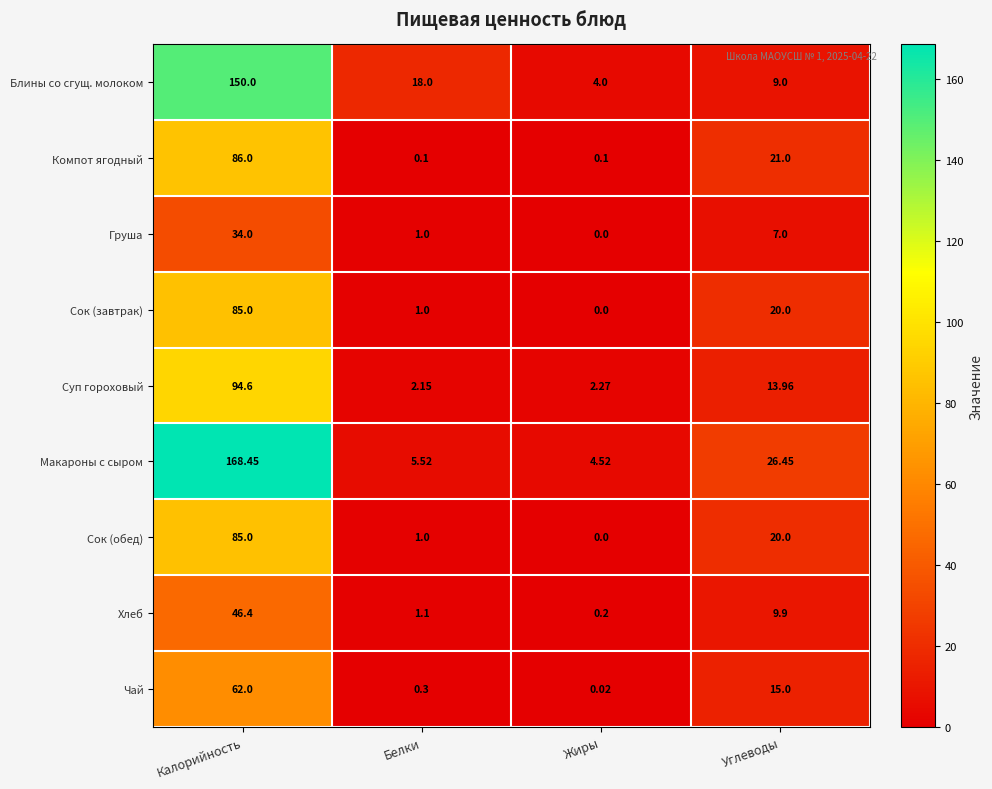

At which category does the chart reach its peak across all series?

Калорийность